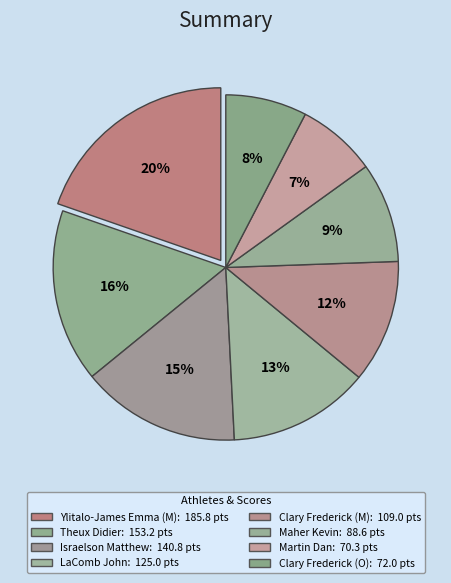

What is the largest slice in the pie chart?

Ylitalo-James Emma (M)